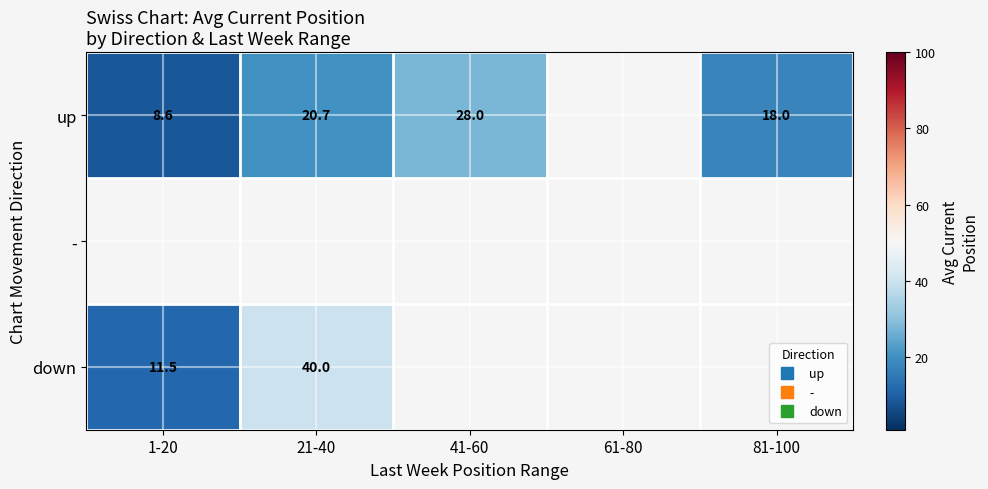

How many data points does each series have?

5